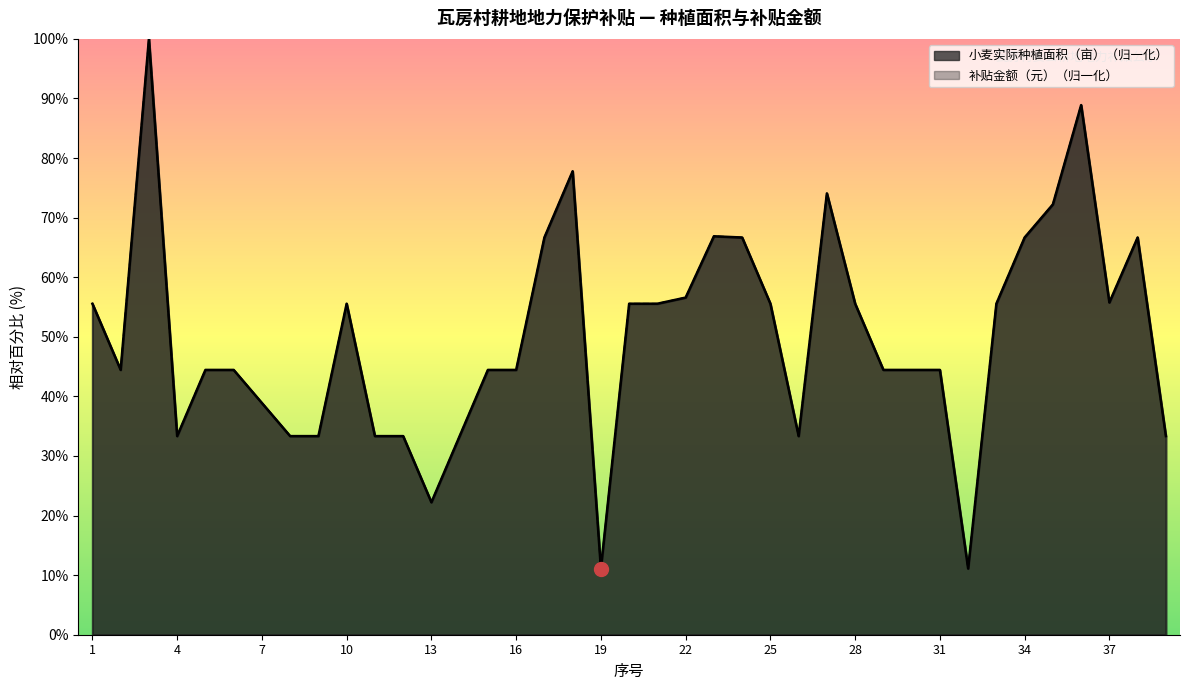

What are all the series names shown in the legend?

小麦实际种植面积（亩）, 补贴金额（元）